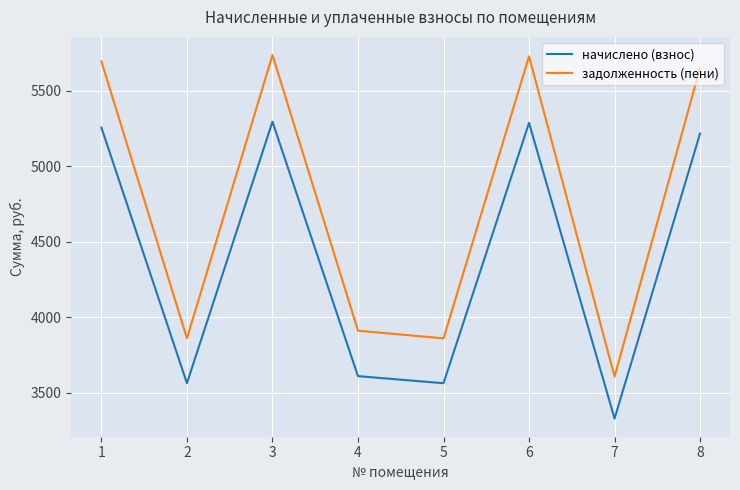

Between 1 and 4, which series saw the biggest shift?

задолженность (пени)